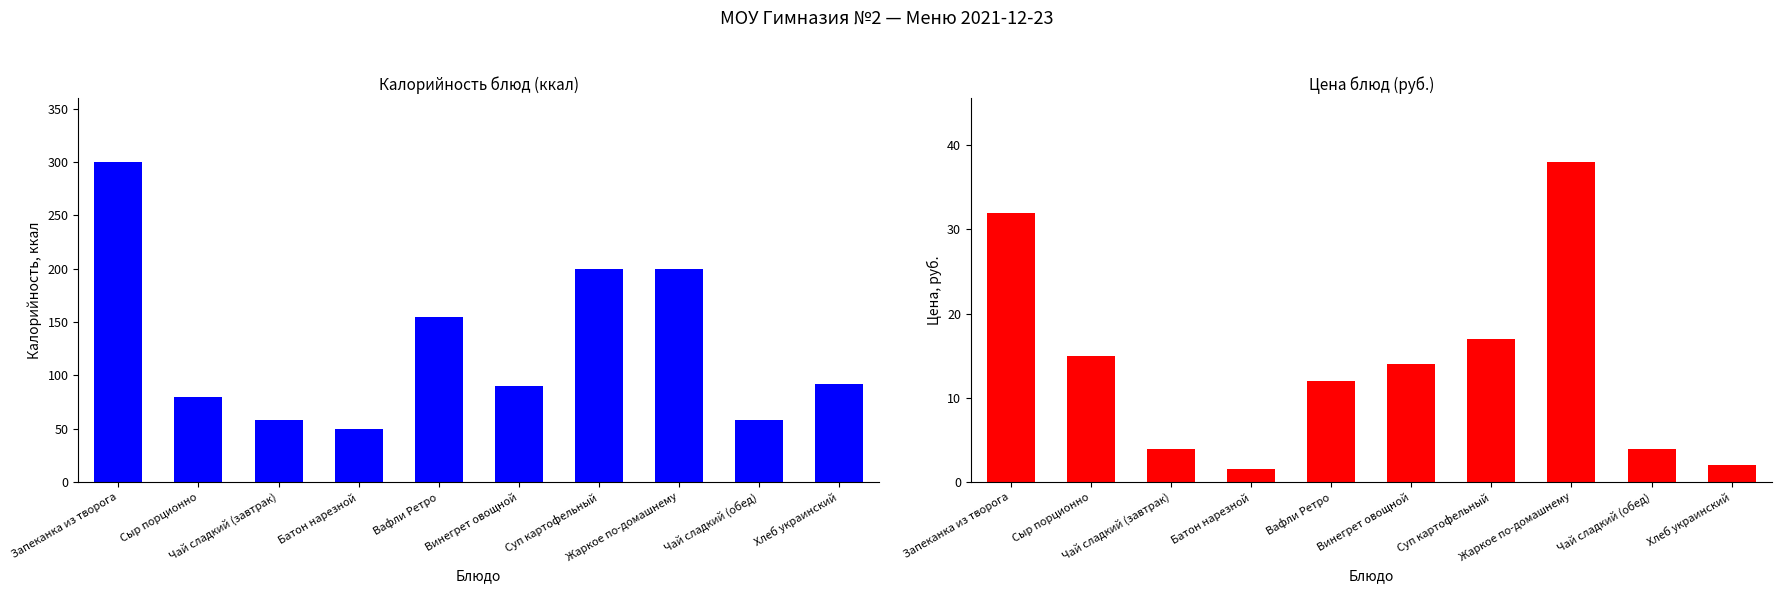

Reading left to right, transcribe all the data shown in this chart.

Калорийность: Запеканка из творога=300.0	Сыр порционно=80.0	Чай сладкий (завтрак)=58.0	Батон нарезной=50.0	Вафли Ретро=155.0	Винегрет овощной=90.0	Суп картофельный=200.0	Жаркое по-домашнему=200.0	Чай сладкий (обед)=58.0	Хлеб украинский=92.0
Цена: Запеканка из творога=32.0	Сыр порционно=15.0	Чай сладкий (завтрак)=4.0	Батон нарезной=1.6	Вафли Ретро=12.0	Винегрет овощной=14.0	Суп картофельный=17.0	Жаркое по-домашнему=38.0	Чай сладкий (обед)=4.0	Хлеб украинский=2.0